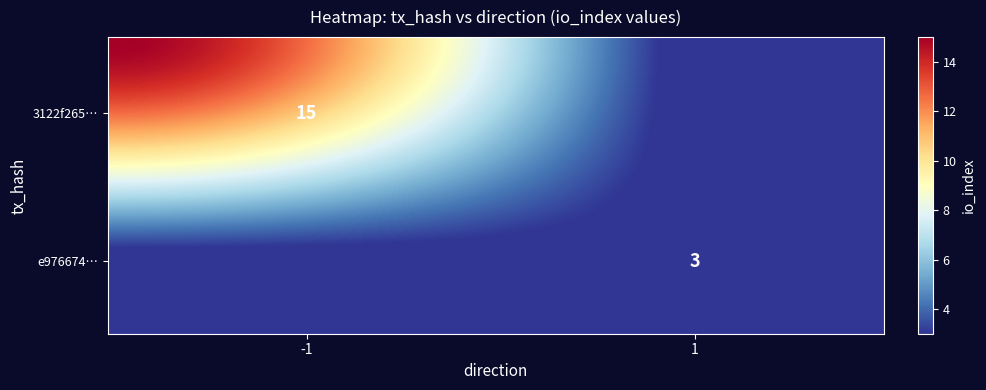

How many values in 3122f26563330e68dca08efdbd9155be981da33 are above zero?

2